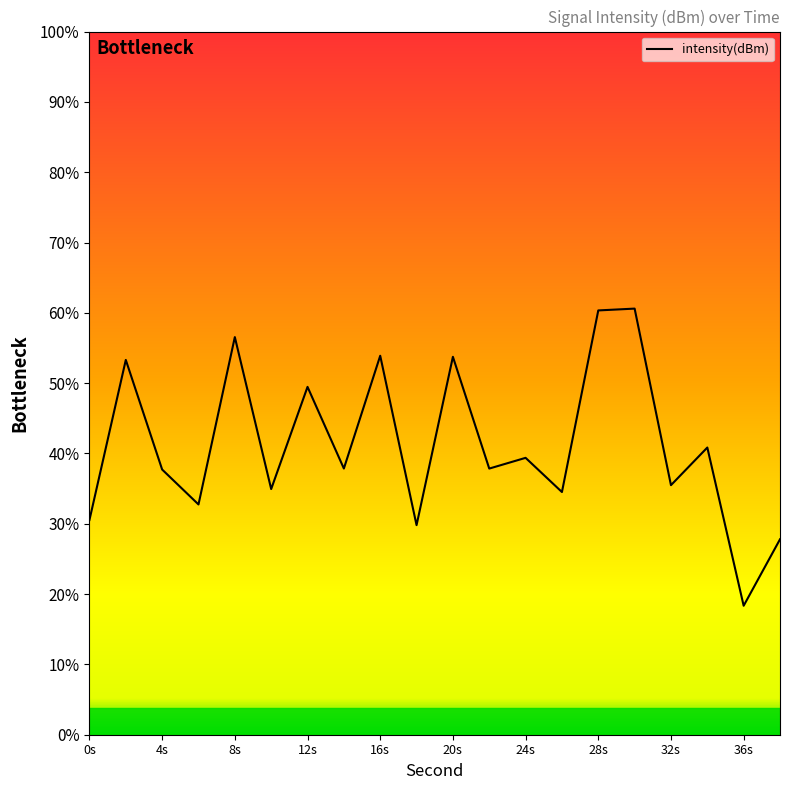

List the labels in order of value, smallest first.

36, 38, 18, 0, 6, 26, 10, 32, 4, 22, 14, 24, 34, 12, 2, 20, 16, 8, 28, 30